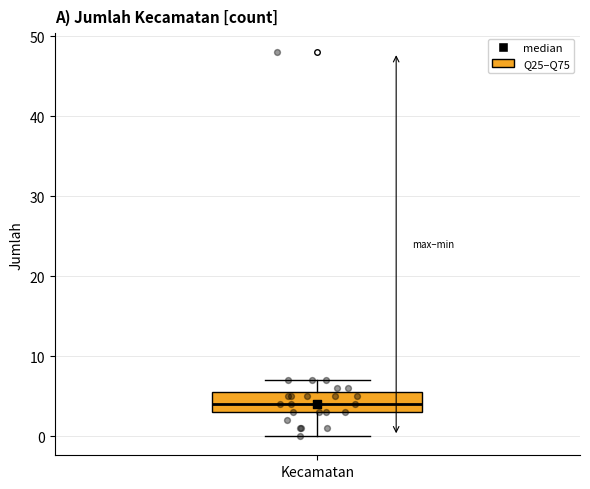

Read this box plot against the y-axis: the position of the median line, the range covered by the box, and the ends of both whiskers. The values are not printed on the chart, so give them approximately, as read against the axis.

median 4, box 3 to 6, whiskers 0 to 7